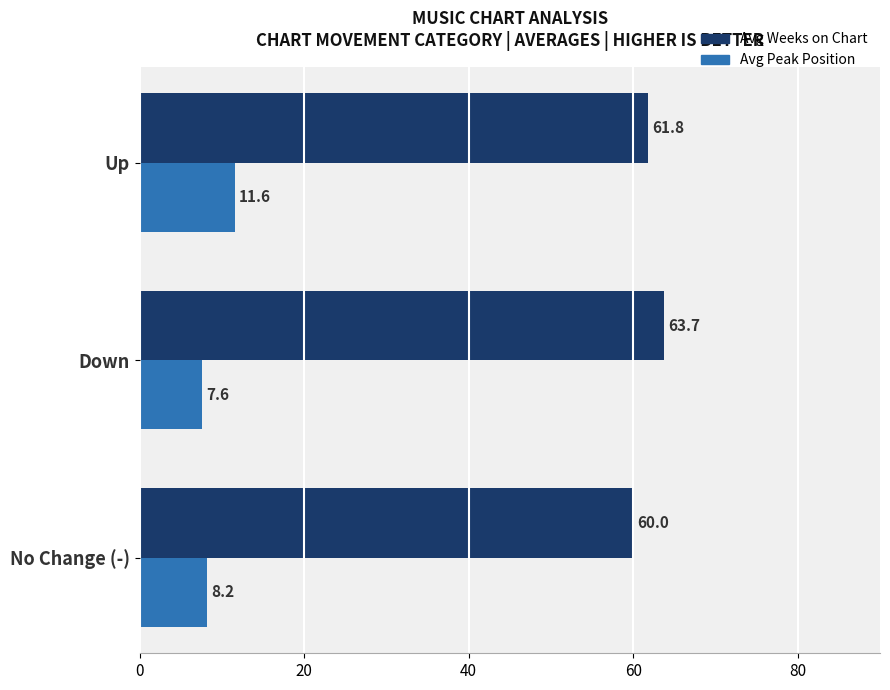

List the series in order of their peak value, highest first.

Avg Weeks on Chart, Avg Peak Position